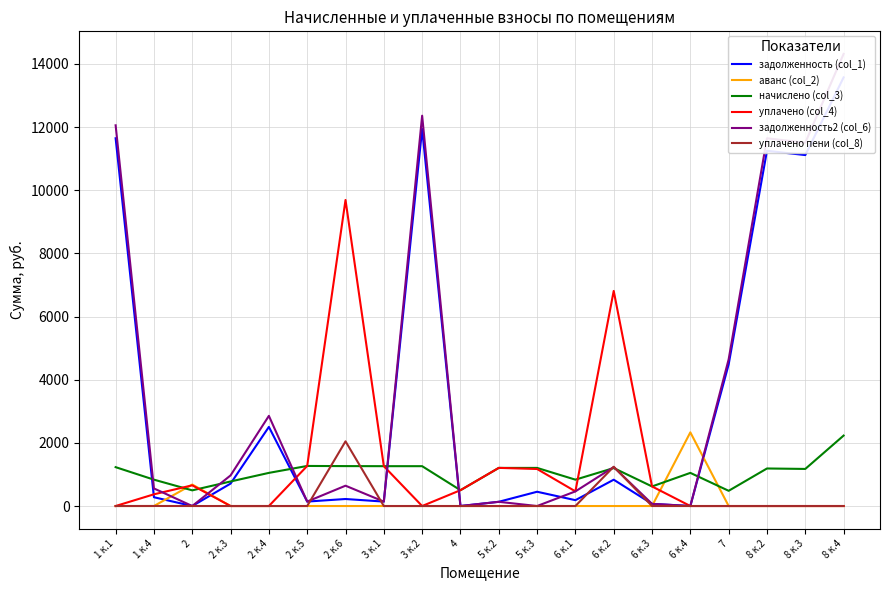

Which series has the widest spread of values?

задолженность2 (col_6)